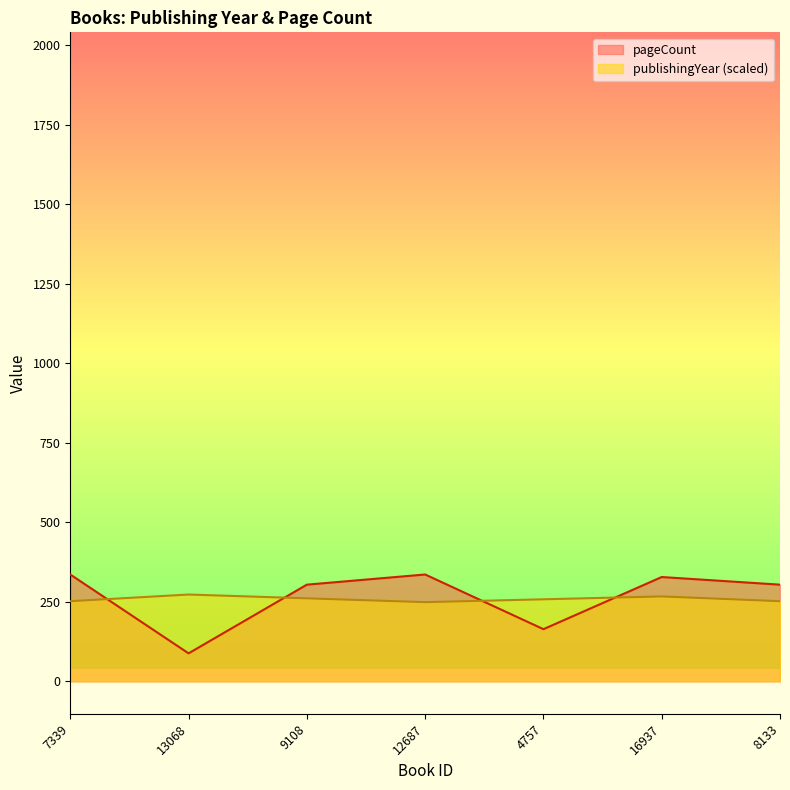

How many interior local valleys does the pageCount series have?

2